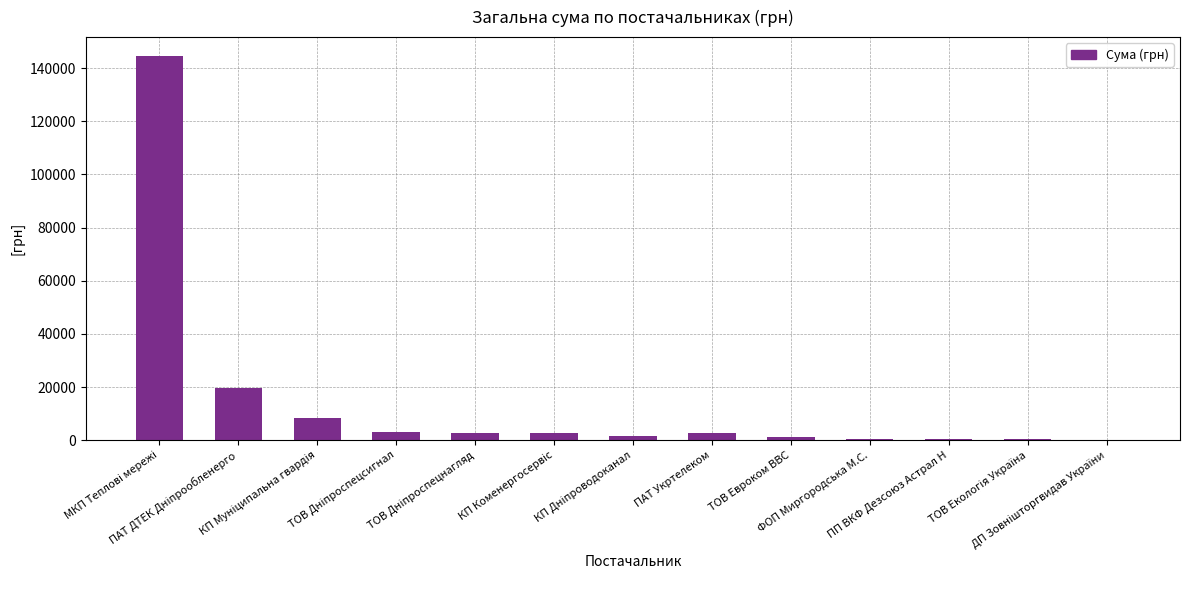

What is the sum of all values?

187639.4